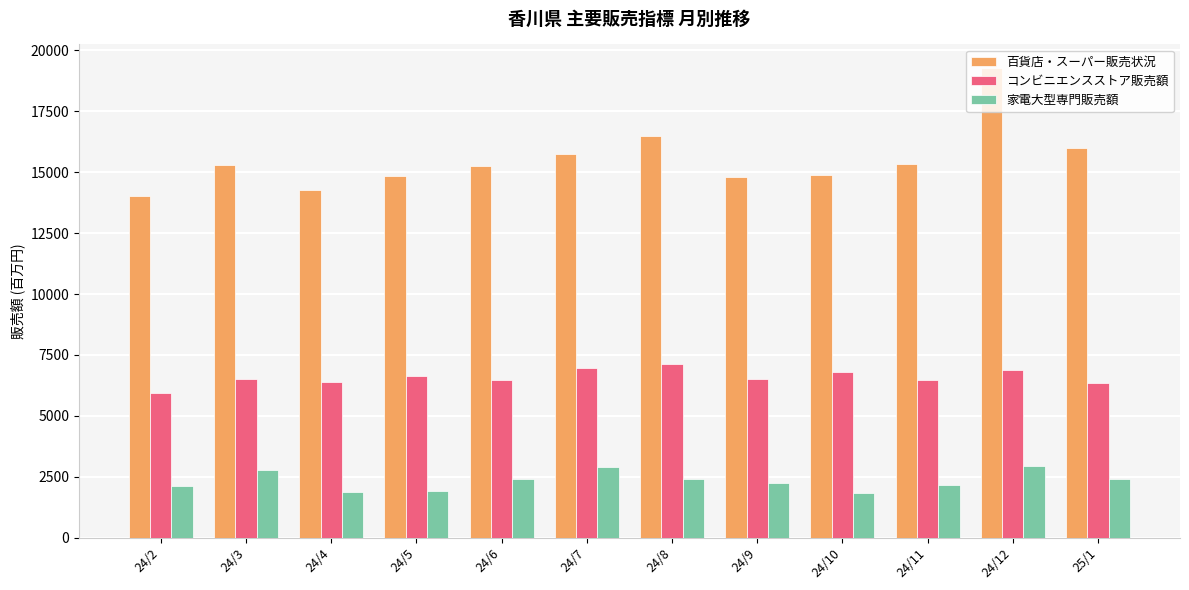

What is the difference between the second highest and minimum values in the 百貨店・スーパー販売状況 series?

2460.4